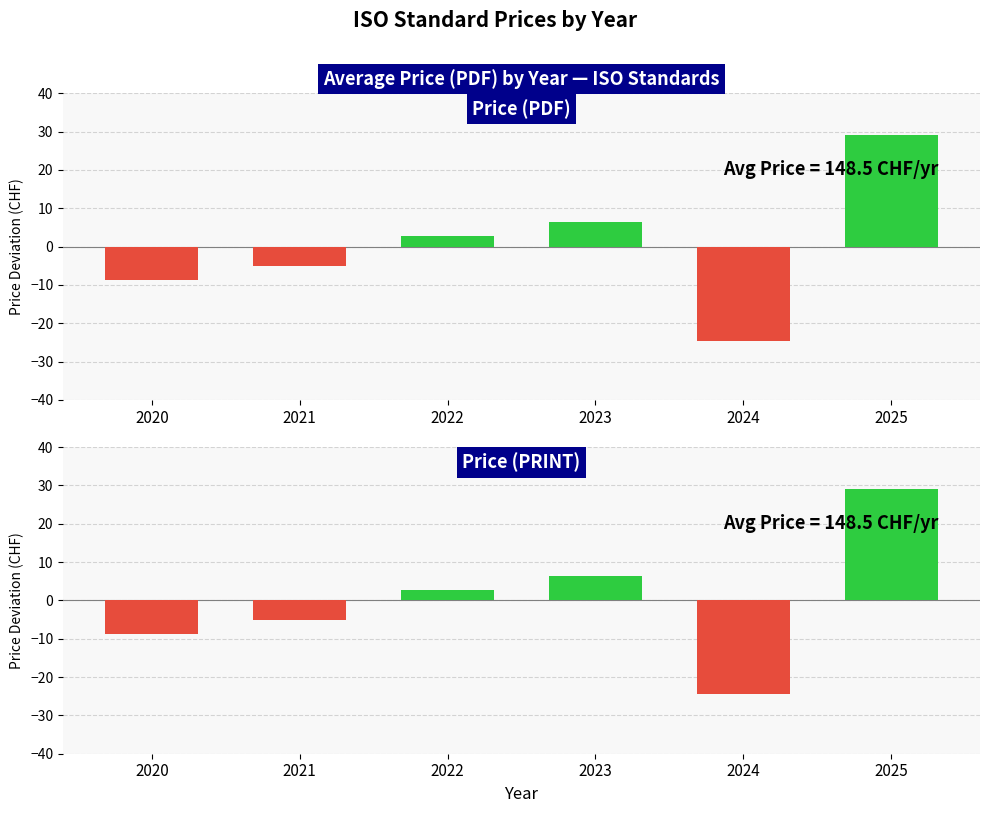

Reading left to right, extract all data points from this chart.

Price (PDF): 2020=-8.7	2021=-5.0	2022=2.7	2023=6.5	2024=-24.5	2025=29.1
Price (PRINT): 2020=-8.7	2021=-5.0	2022=2.7	2023=6.5	2024=-24.5	2025=29.1